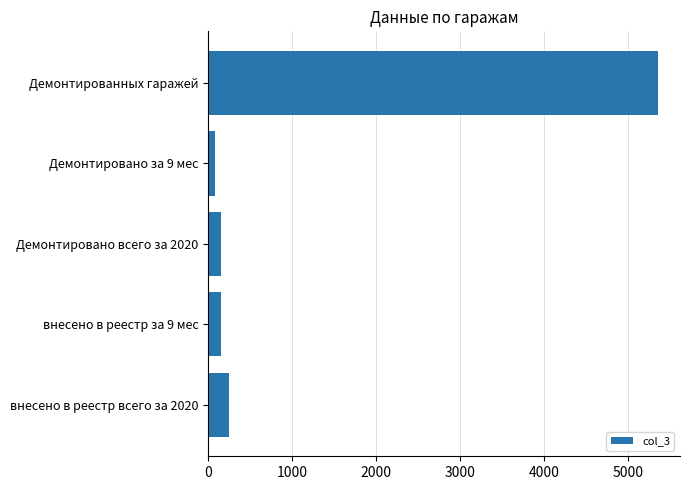

Which label corresponds to the largest value in the chart?

Демонтированных гаражей